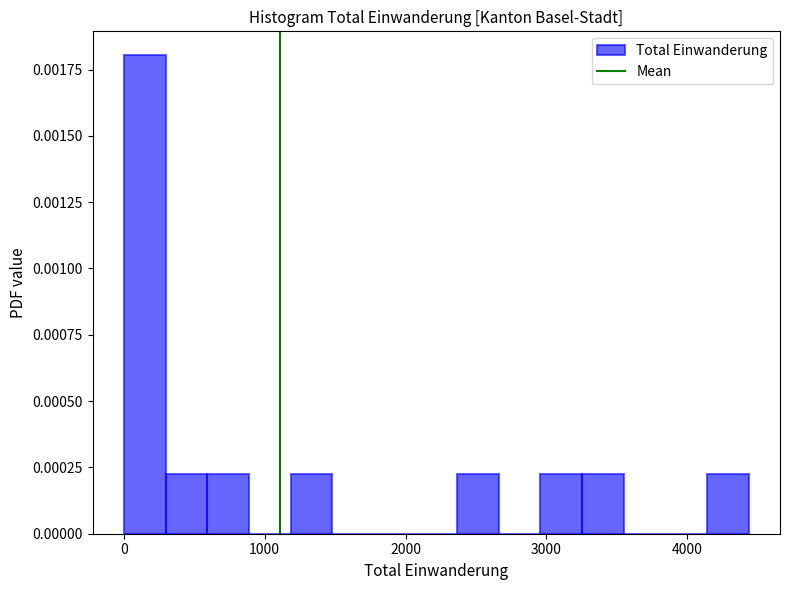

Read against the x-axis, roughly where is the centre of the tallest bar?

100